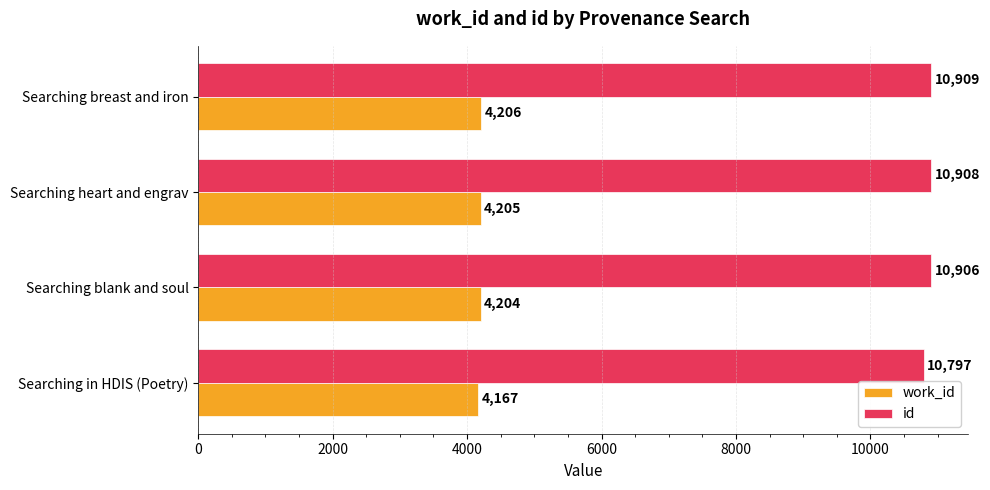

What is the sum of the work_id values at Searching breast and iron and Searching blank and soul?

8410